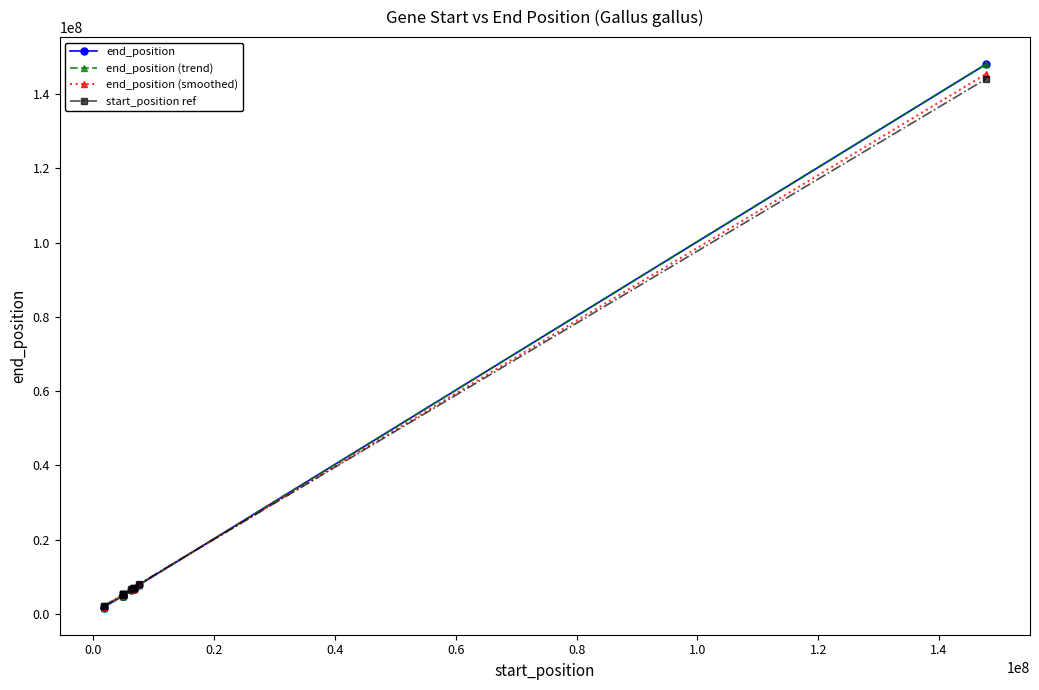

Does the chart have visible grid lines?

No